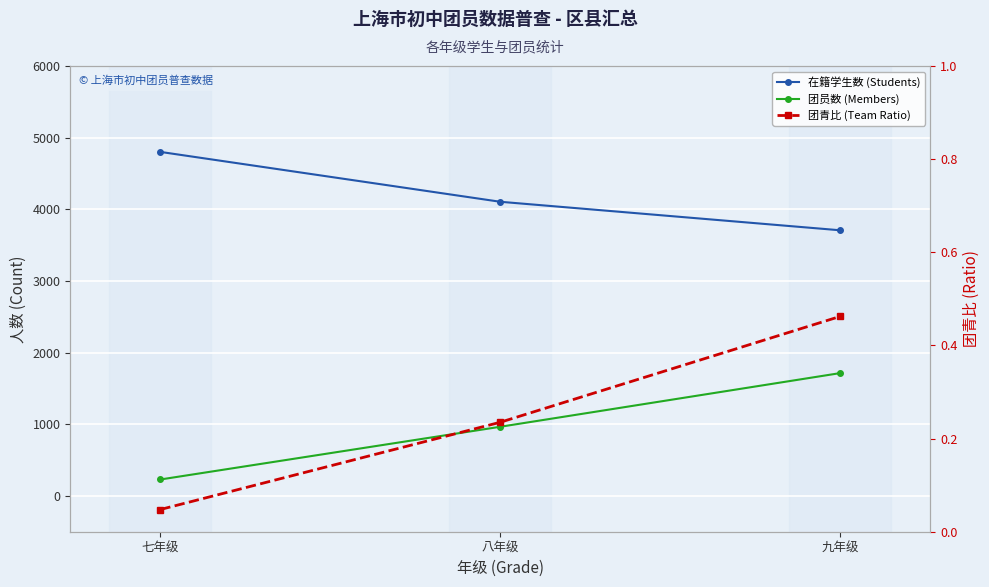

How many 团员数 (Members) values are between 229 and 1714?

3